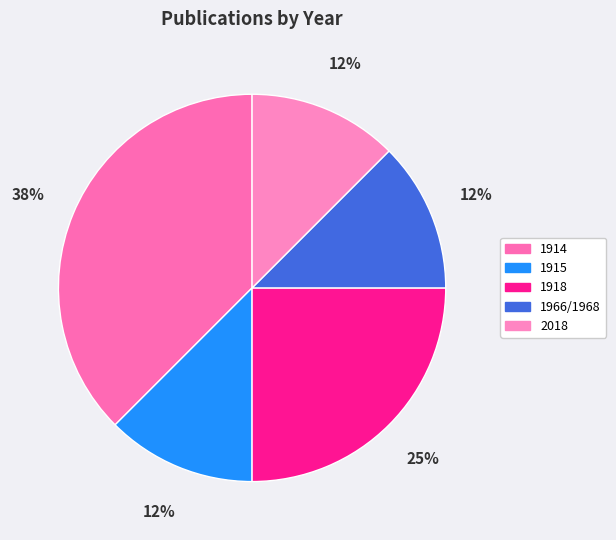

Which category has the biggest portion of the pie?

1914